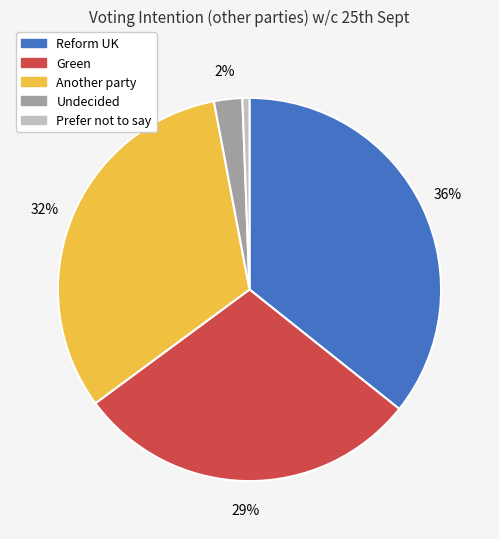

Which has a higher value, Green or Undecided?

Green